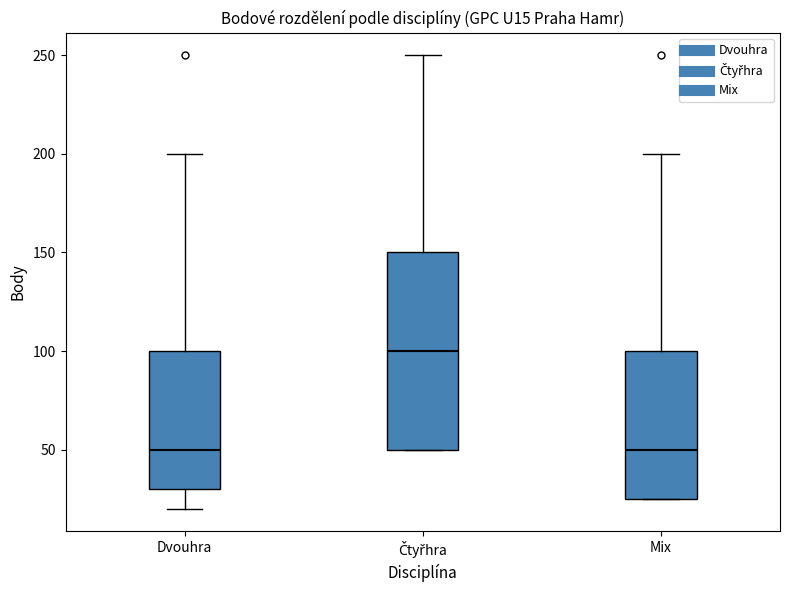

Where does the median line of the box for Mix sit on the y-axis? The values are not printed on the chart, so give them approximately, as read against the axis.

50